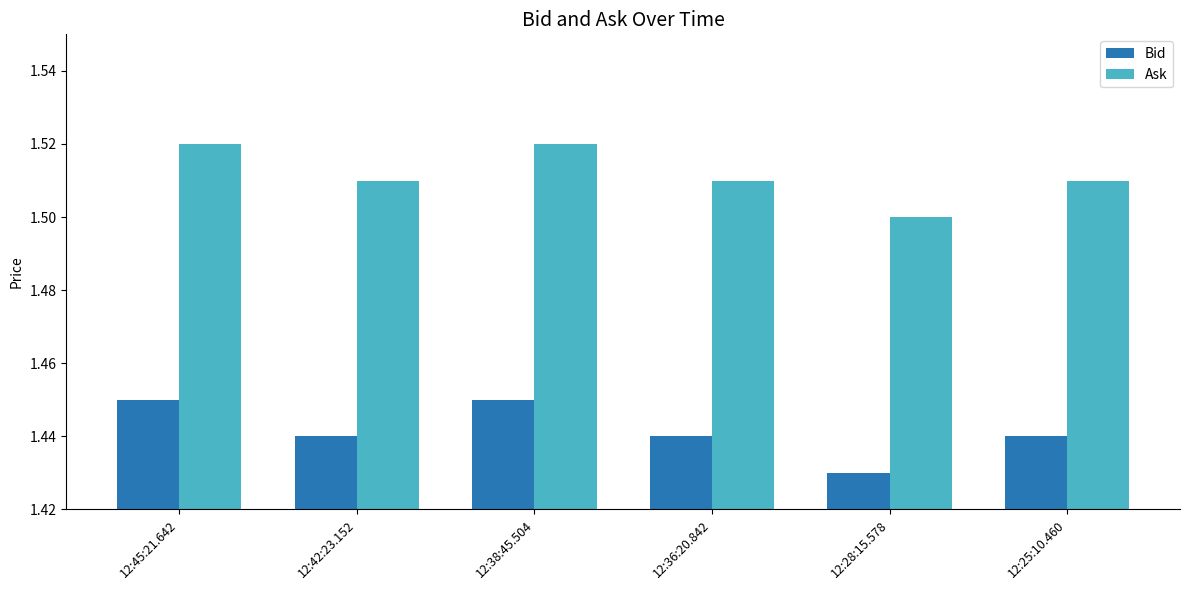

What is the sum of all Ask values?

9.1